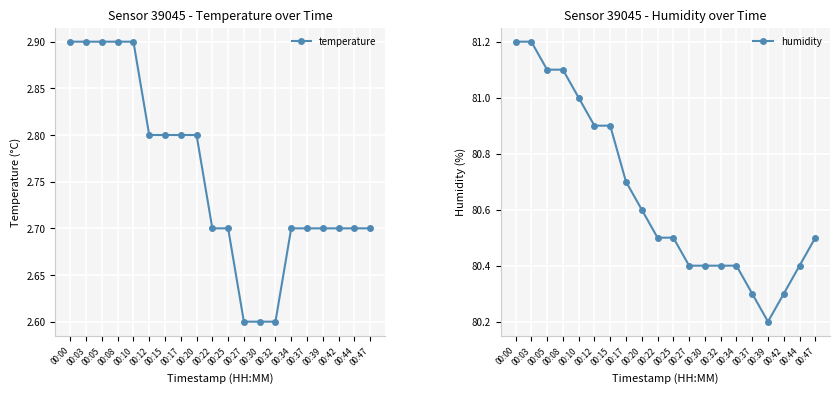

What is the sum of all humidity values?

1613.0